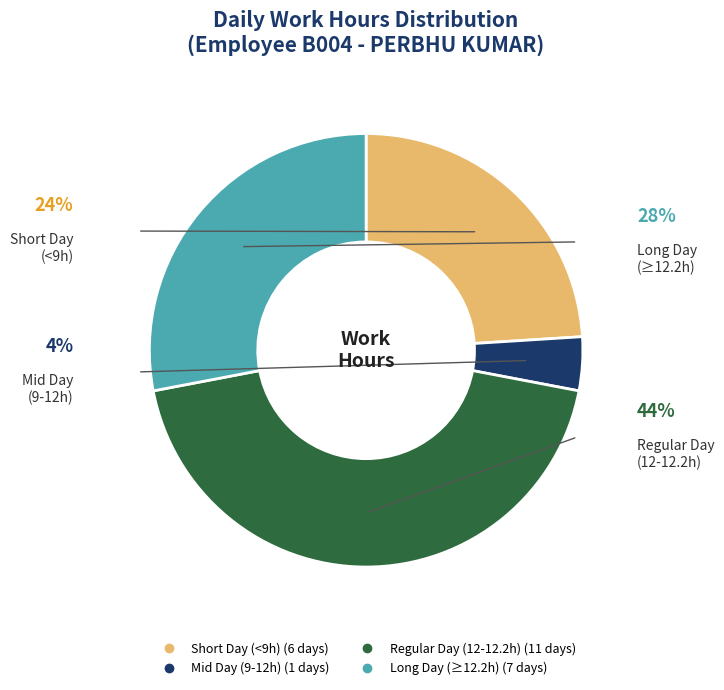

Is there any slice that represents more than half of the pie?

No